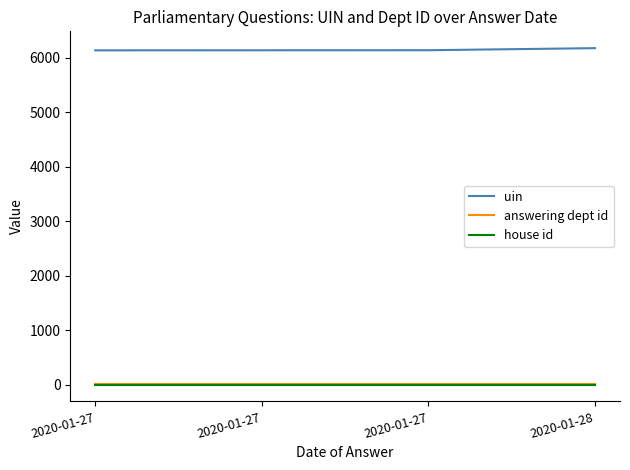

What is the approximate value of answering dept id at 2020-01-28?

16